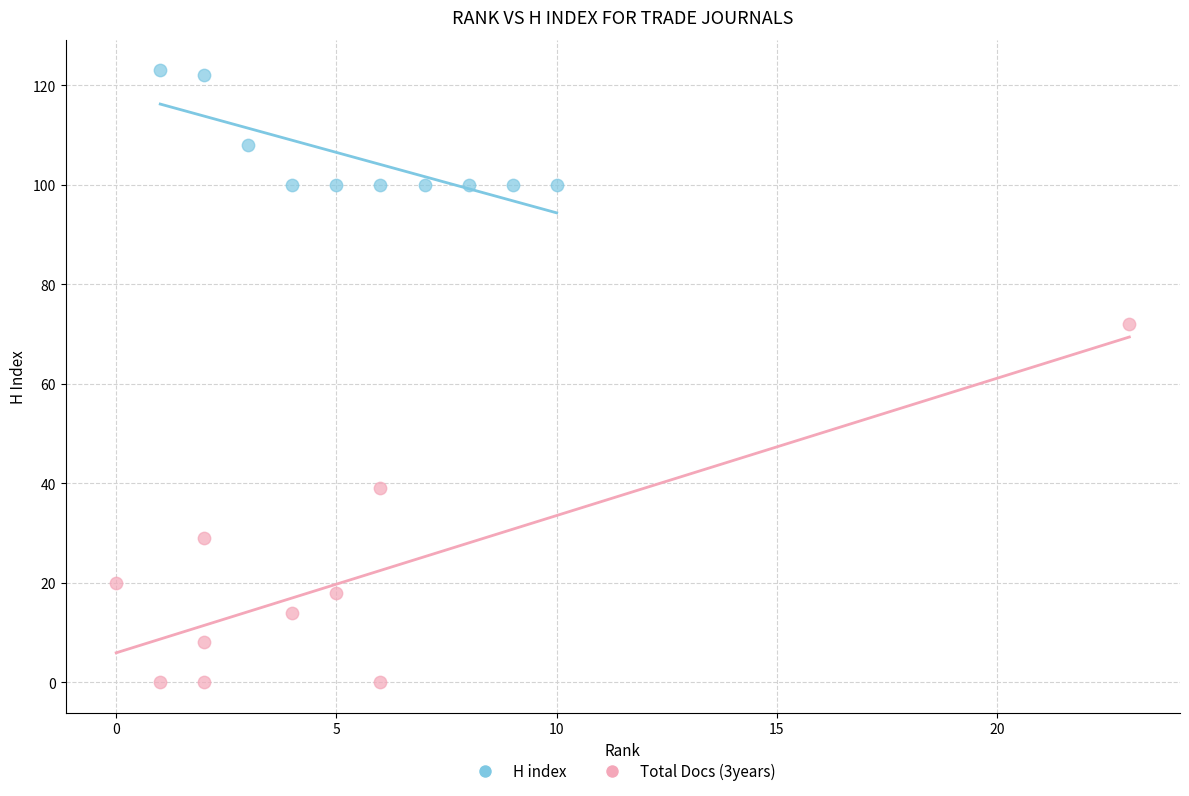

Which series reaches the minimum Y coordinate?

Total Docs (3years)